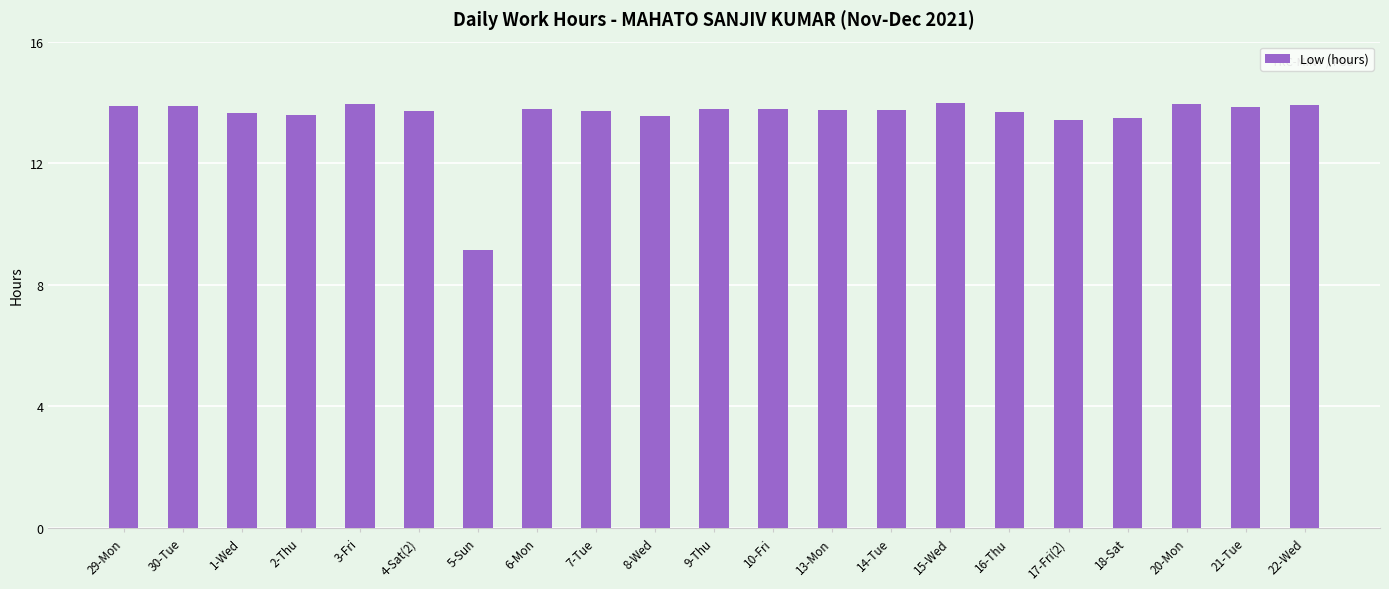

Where does the data first go above 13?

29-Mon